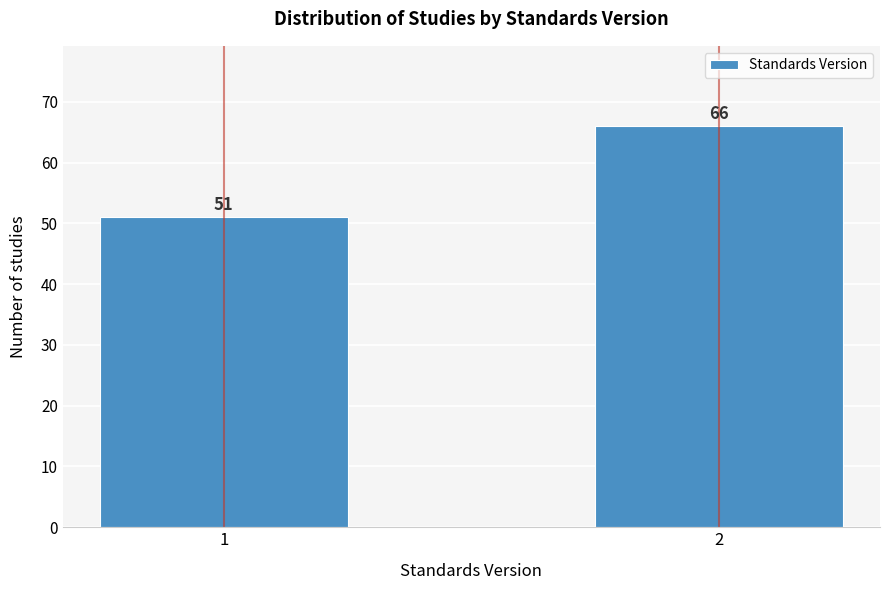

Reading left to right, extract all data points from this chart.

1=51	2=66